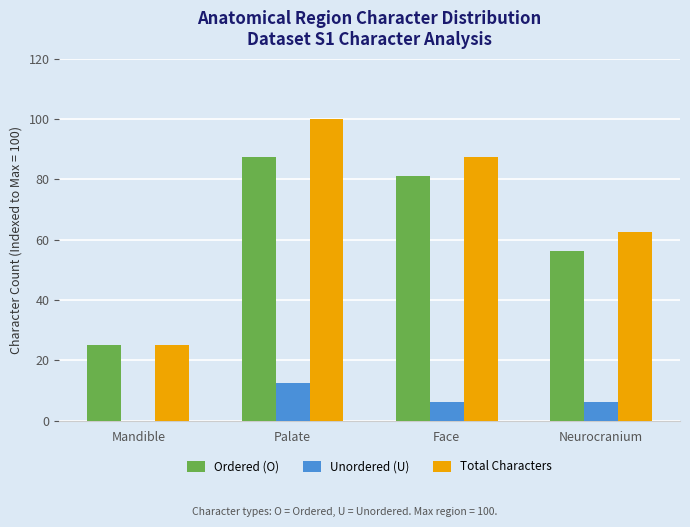

What is the sum of all Ordered (O) values?

250.0